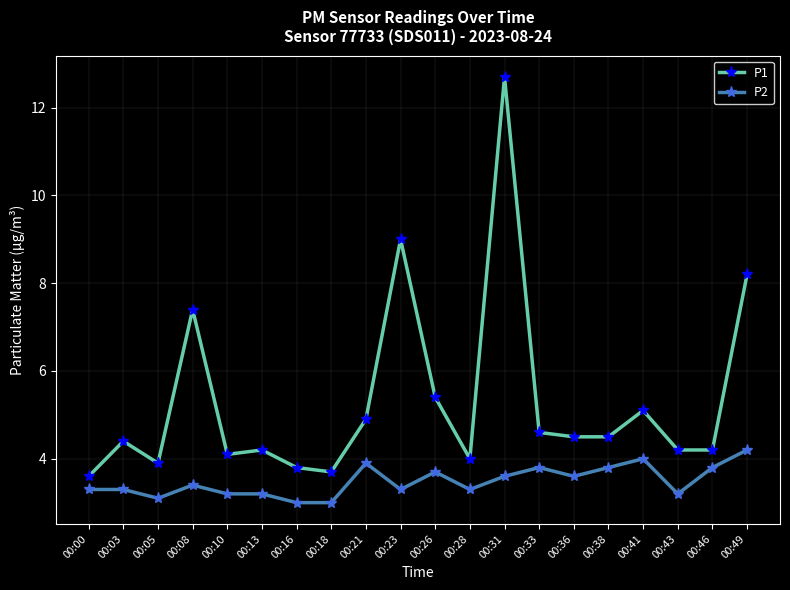

Reading left to right, transcribe all the data shown in this chart.

P1: 00:00=3.6	00:03=4.4	00:05=3.9	00:08=7.4	00:10=4.1	00:13=4.2	00:16=3.8	00:18=3.7	00:21=4.9	00:23=9.0	00:26=5.4	00:28=4.0	00:31=12.7	00:33=4.6	00:36=4.5	00:38=4.5	00:41=5.1	00:43=4.2	00:46=4.2	00:49=8.2
P2: 00:00=3.3	00:03=3.3	00:05=3.1	00:08=3.4	00:10=3.2	00:13=3.2	00:16=3.0	00:18=3.0	00:21=3.9	00:23=3.3	00:26=3.7	00:28=3.3	00:31=3.6	00:33=3.8	00:36=3.6	00:38=3.8	00:41=4.0	00:43=3.2	00:46=3.8	00:49=4.2